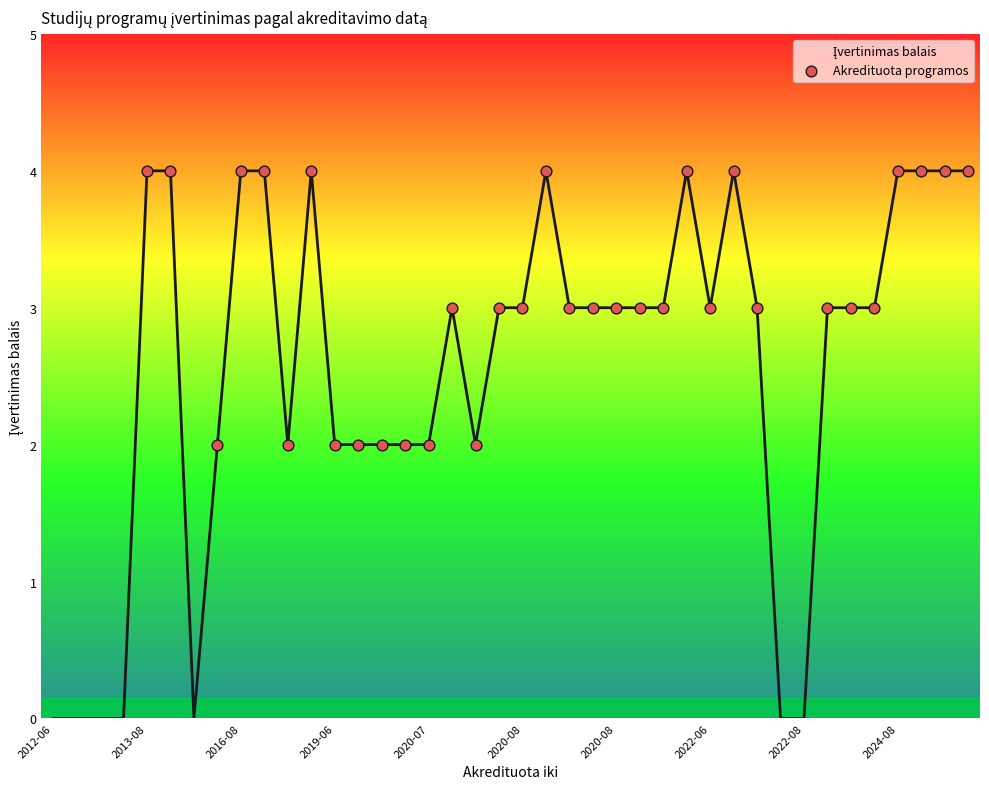

What is the maximum value shown in the chart?

4